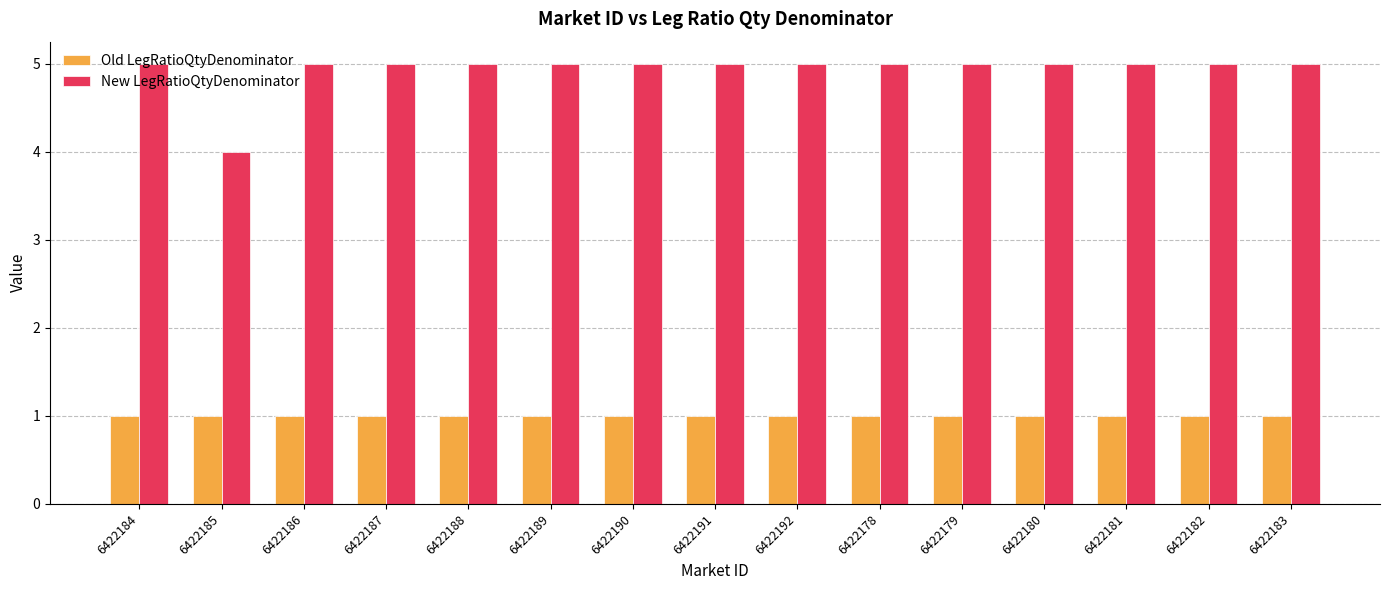

Which series has the largest total across all categories?

New LegRatioQtyDenominator